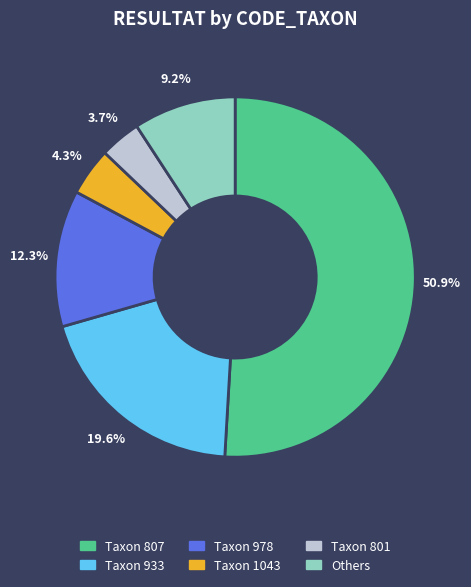

Rank the categories by value from lowest to highest.

Taxon 801, Taxon 1043, Others, Taxon 978, Taxon 933, Taxon 807